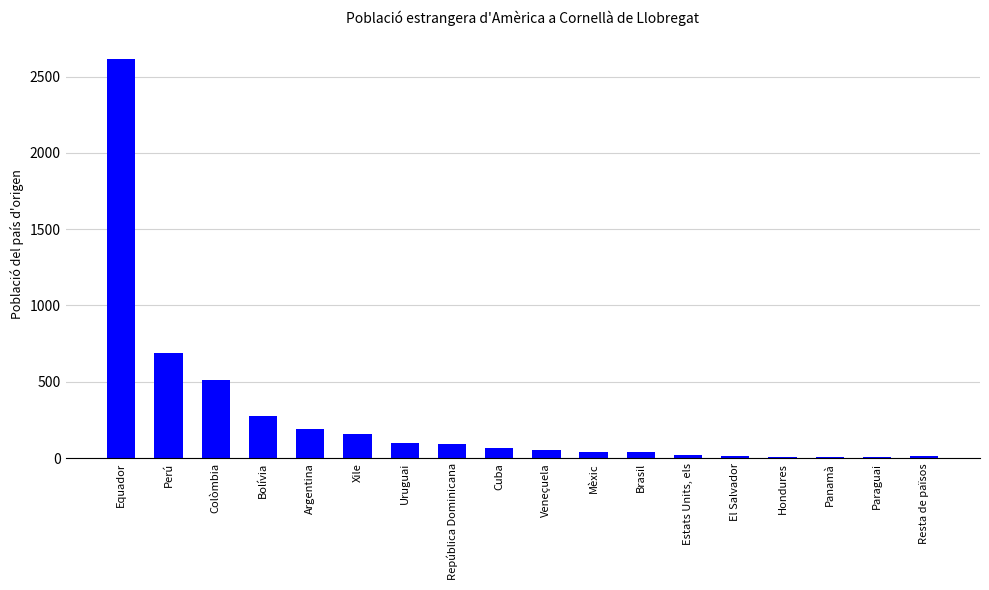

Where is the data nearest to the value 1310?

Perú